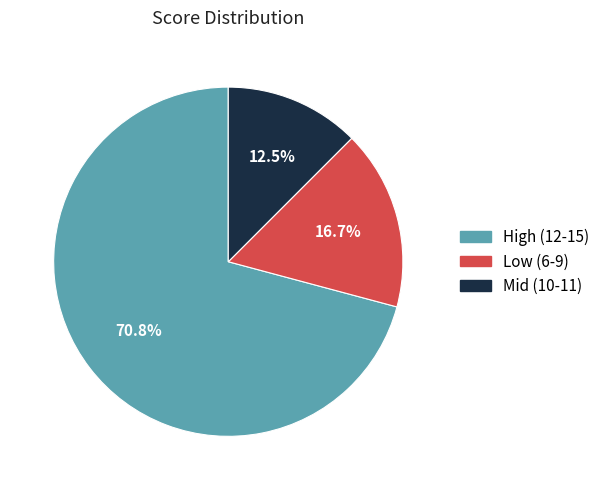

Does any single category account for the majority?

Yes